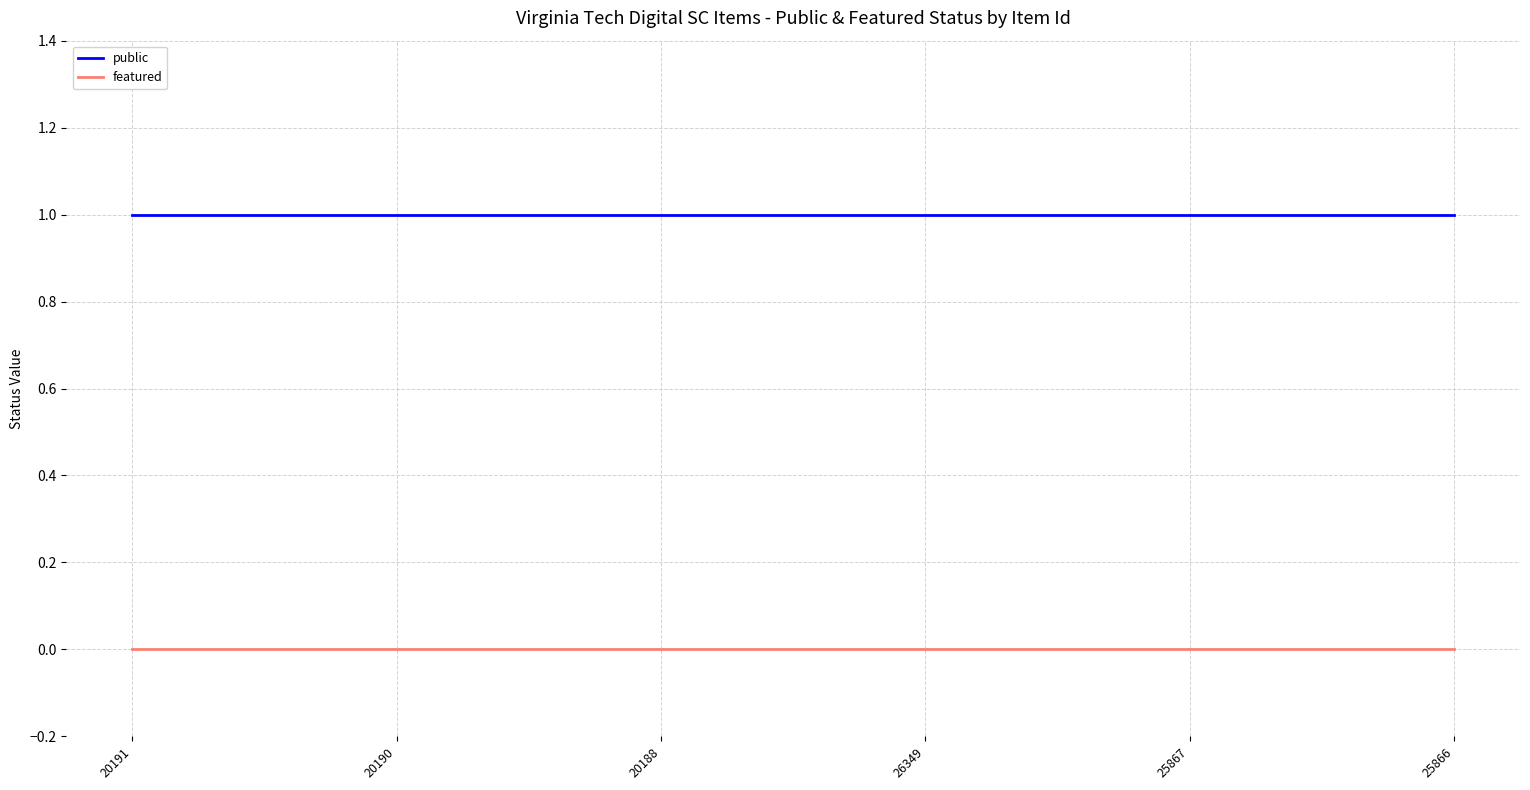

Which series has the largest total across all categories?

public